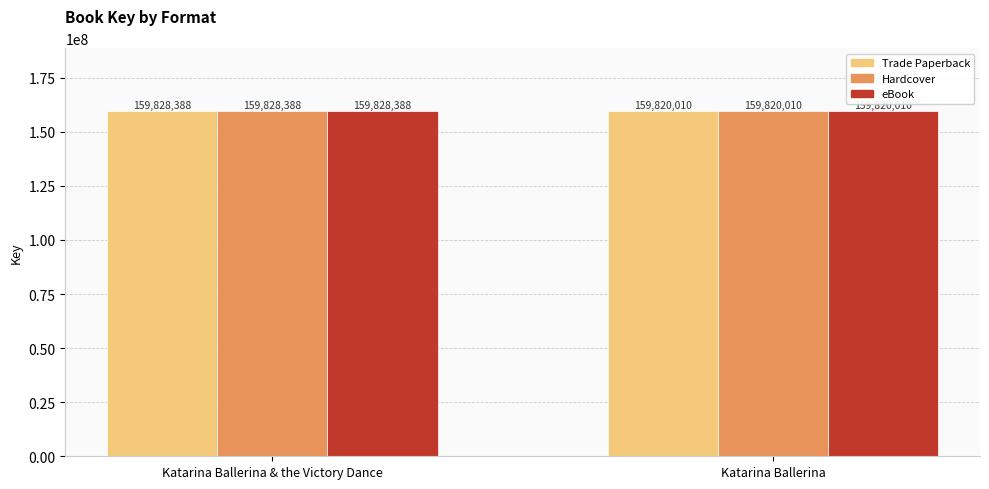

Rank the categories by Trade Paperback value from highest to lowest.

Katarina Ballerina & the Victory Dance, Katarina Ballerina